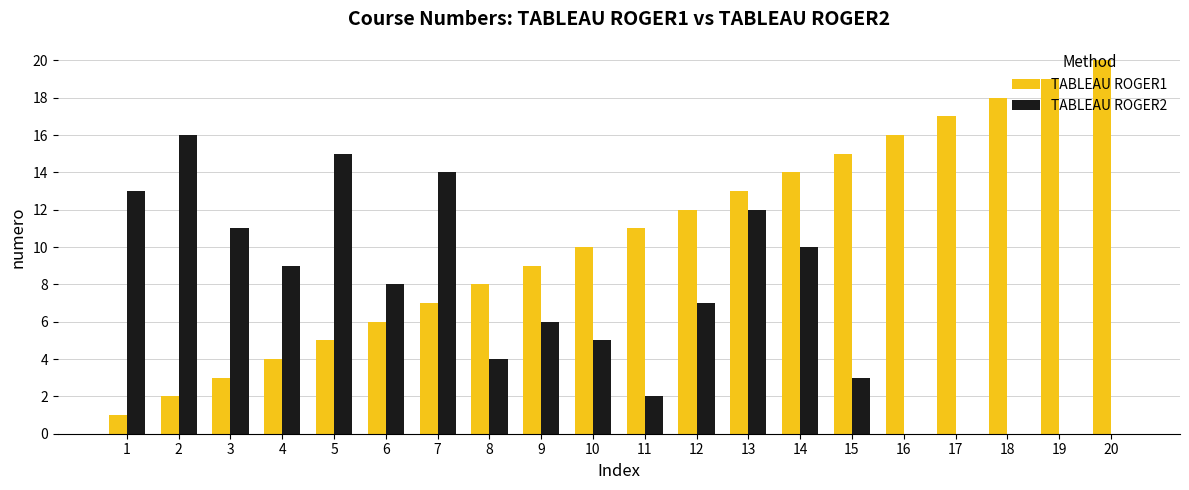

Which series has the largest total across all categories?

TABLEAU ROGER1